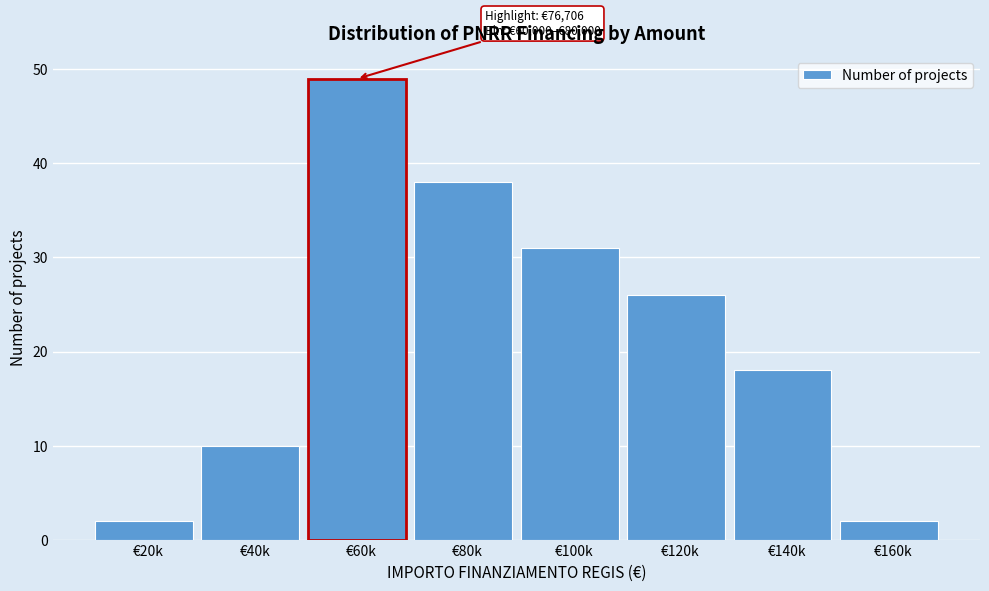

Reading left to right, list all the values displayed in this chart.

2	10	49	38	31	26	18	2